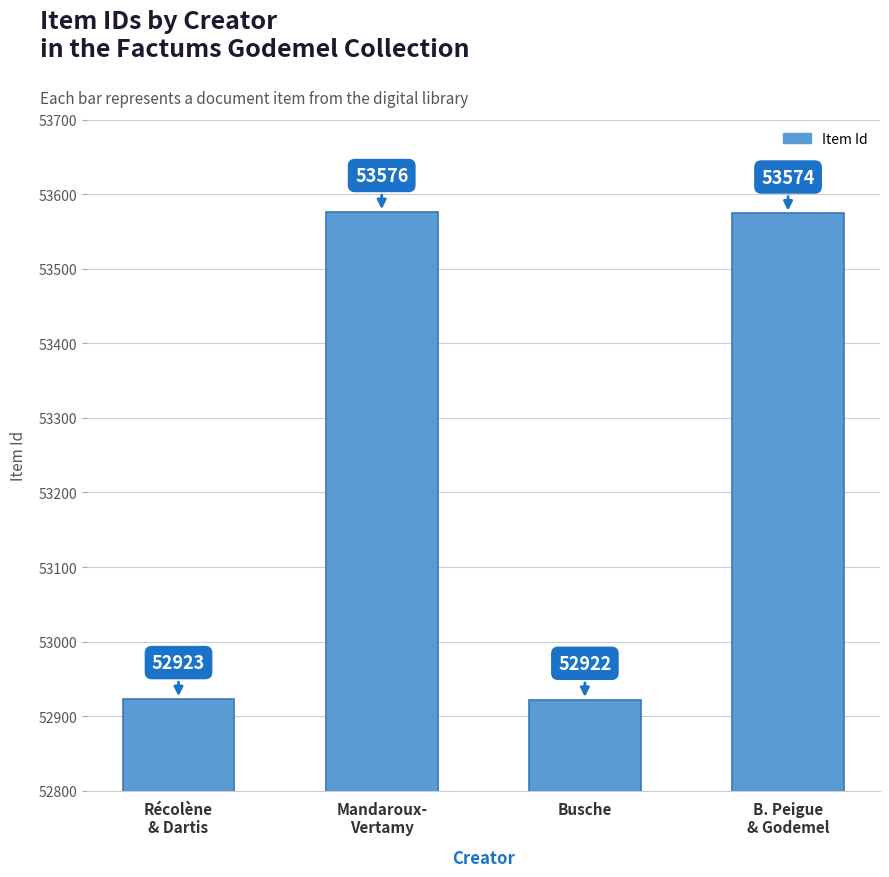

Is it true that the value at Busche is 33928?

False